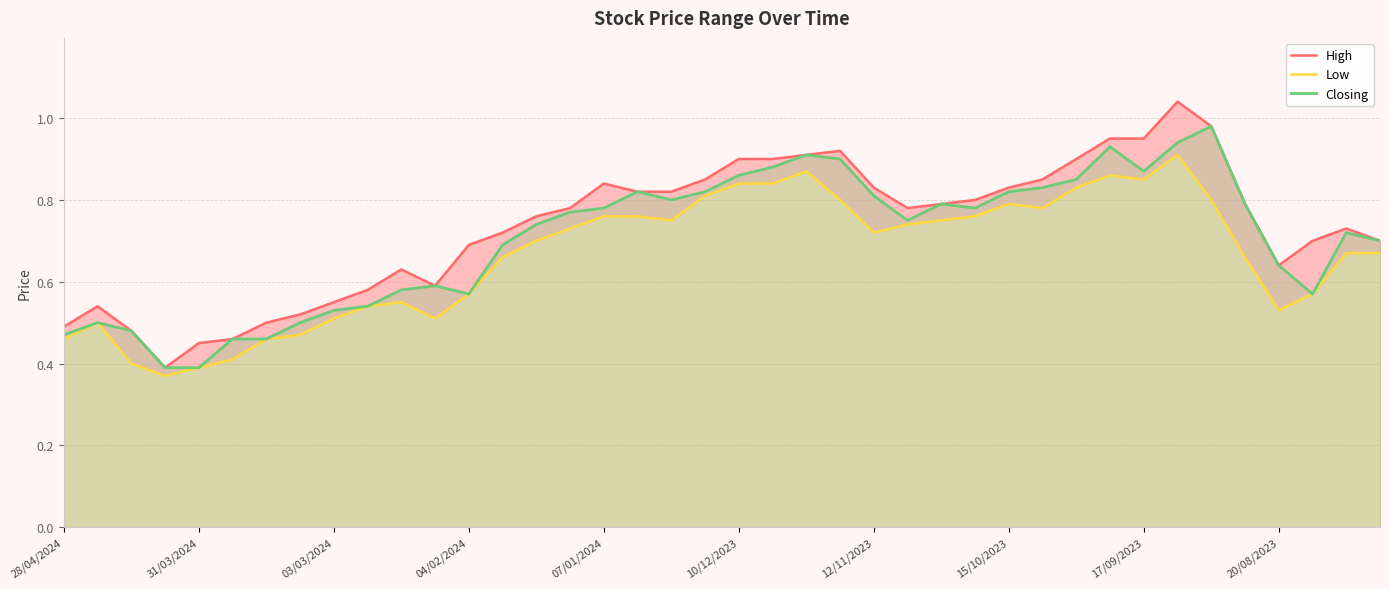

What is the lowest value of the Closing series?

0.4